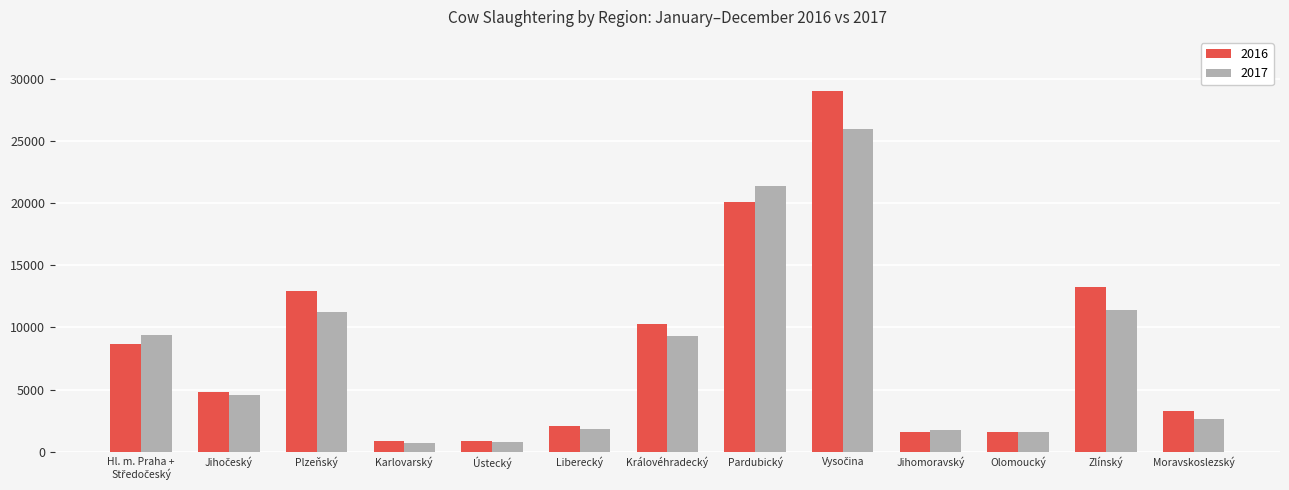

Is the value of 2017 at Ústecký greater than the value of 2016 at Olomoucký?

No